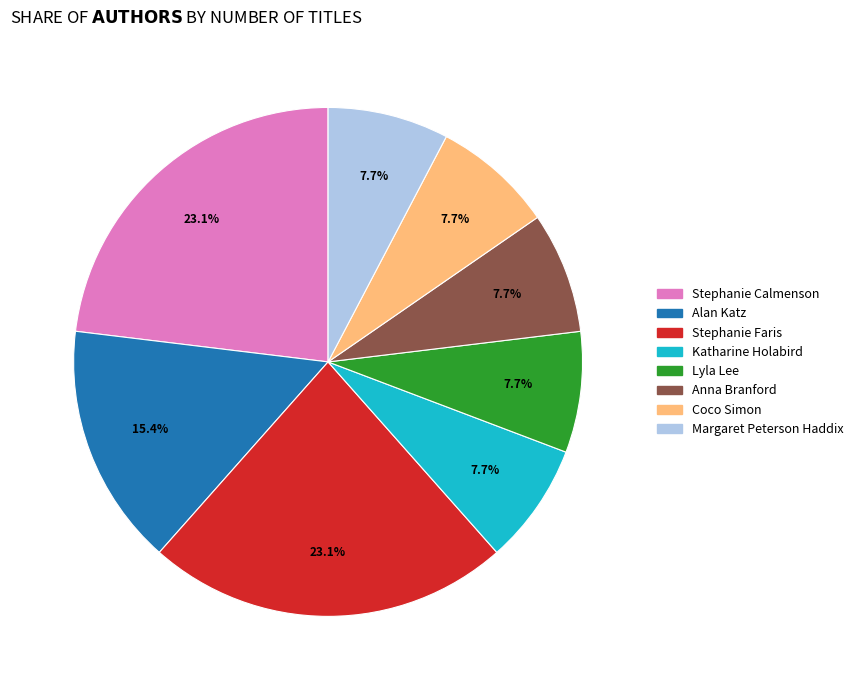

Combined, what portion of the pie is Stephanie Calmenson and Lyla Lee?

30.8%